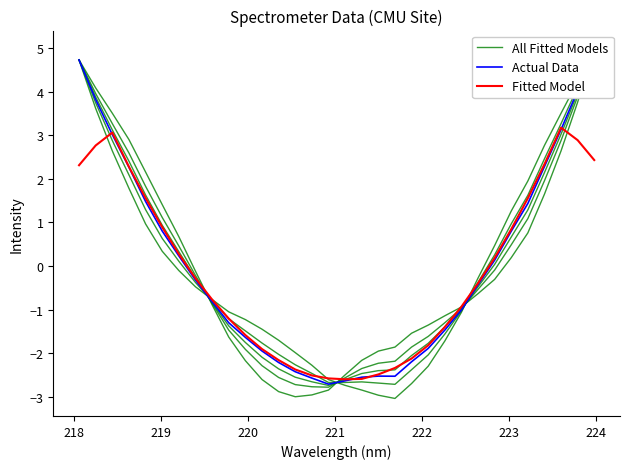

What is the value of the All Fitted Models point at the 22nd from the left?

-2.0